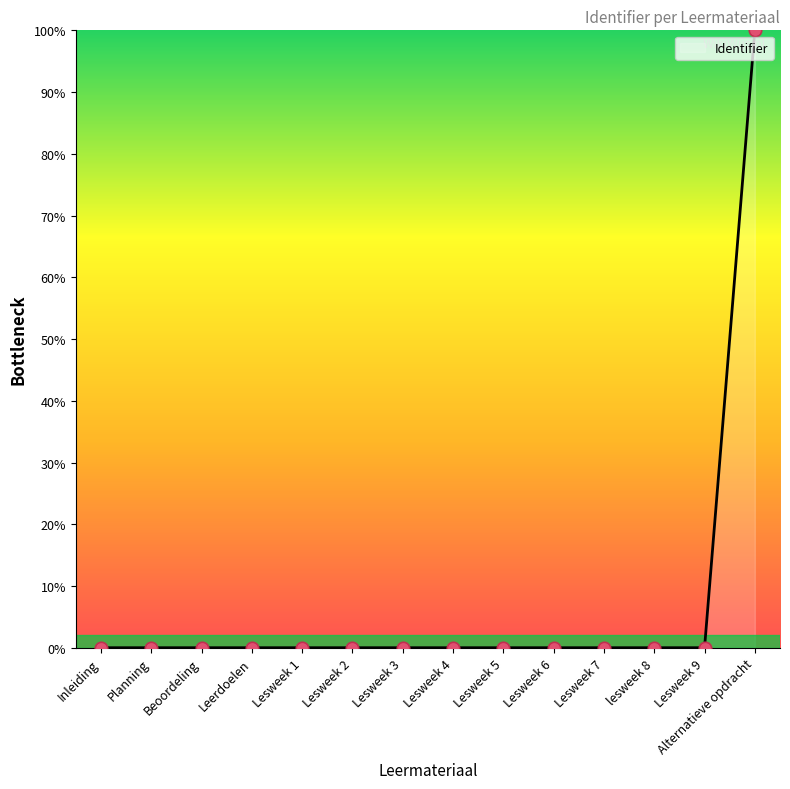

What is the ratio of the value at lesweek 8 to the value at Lesweek 4?

1.0